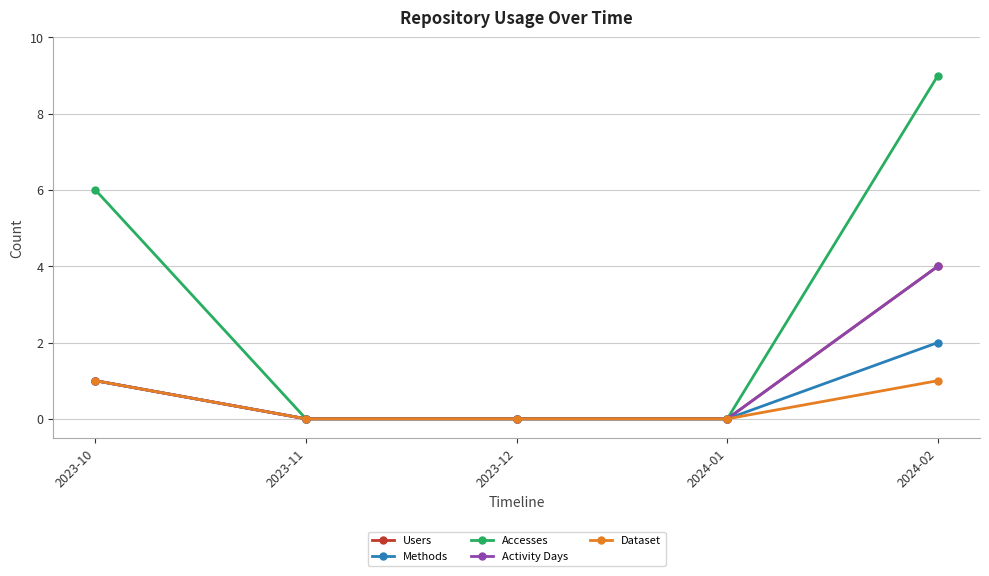

Where is Accesses nearest to the value 4?

2023-10